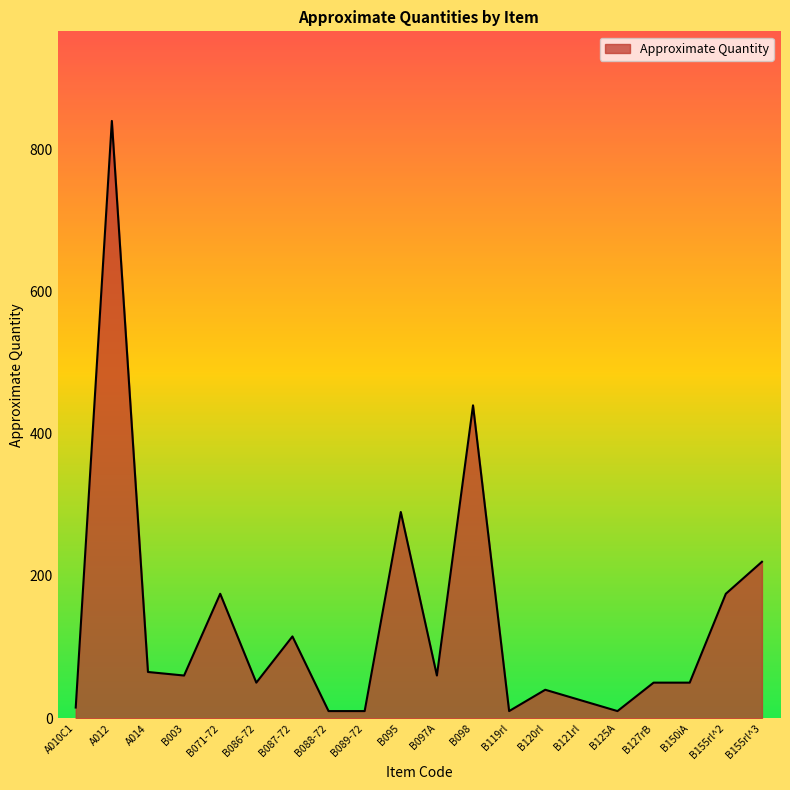

What is the difference between the maximum and minimum values?

830